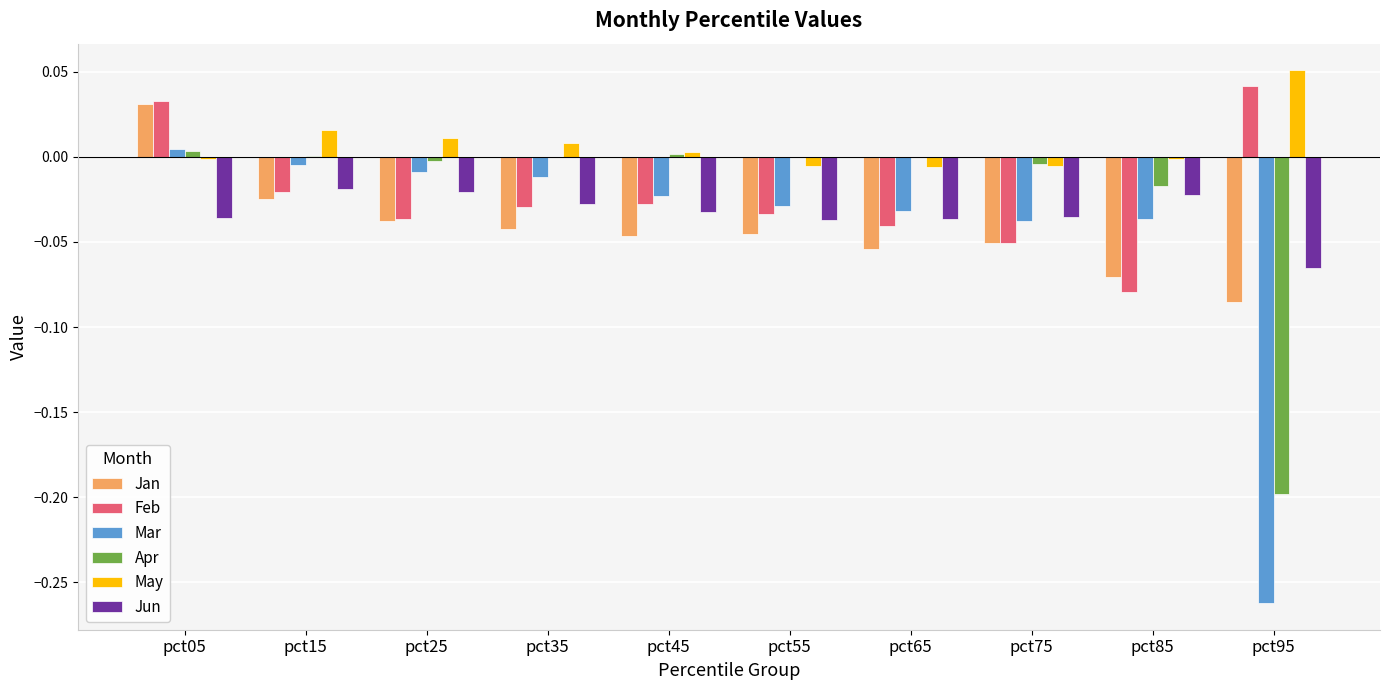

Is it true that May equals -0.0 at pct75?

True